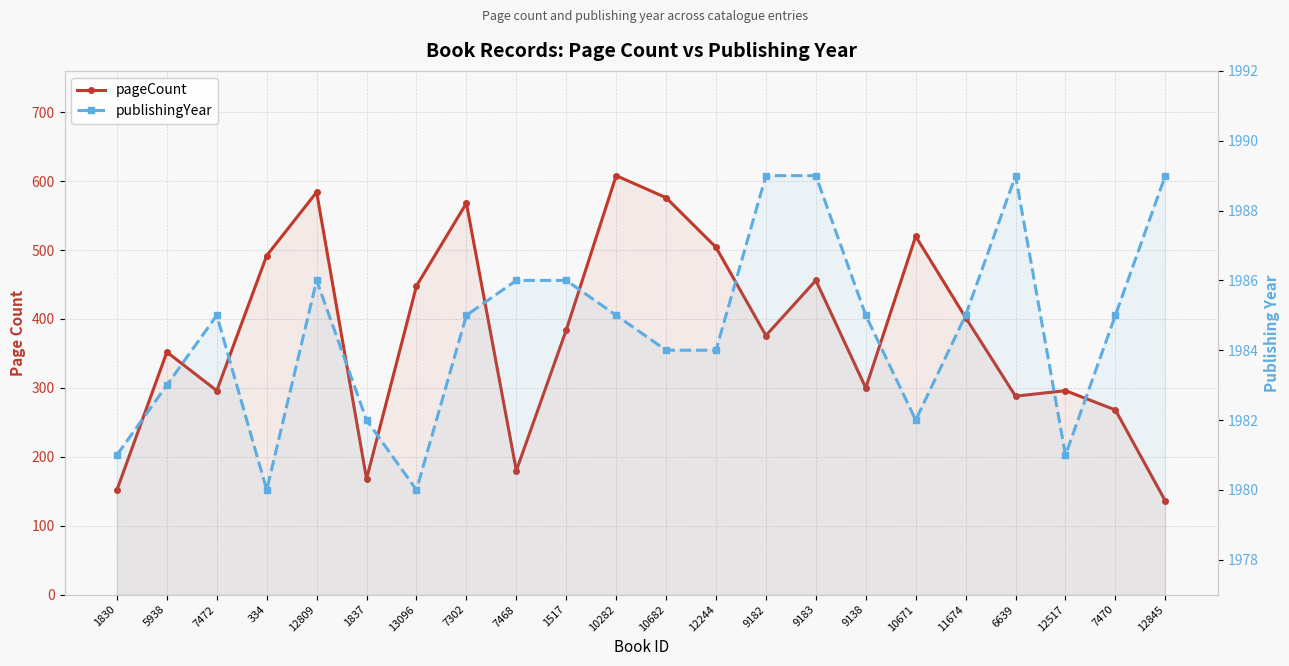

What is the sum of the publishingYear values at 13096 and 1517?

3966